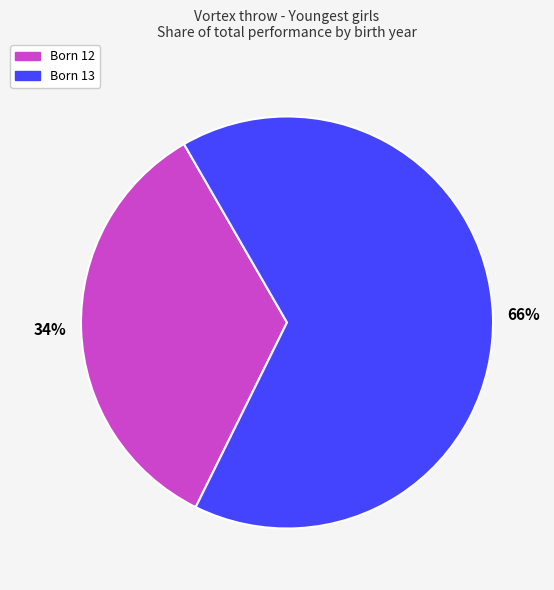

Is there any slice that represents more than half of the pie?

Yes